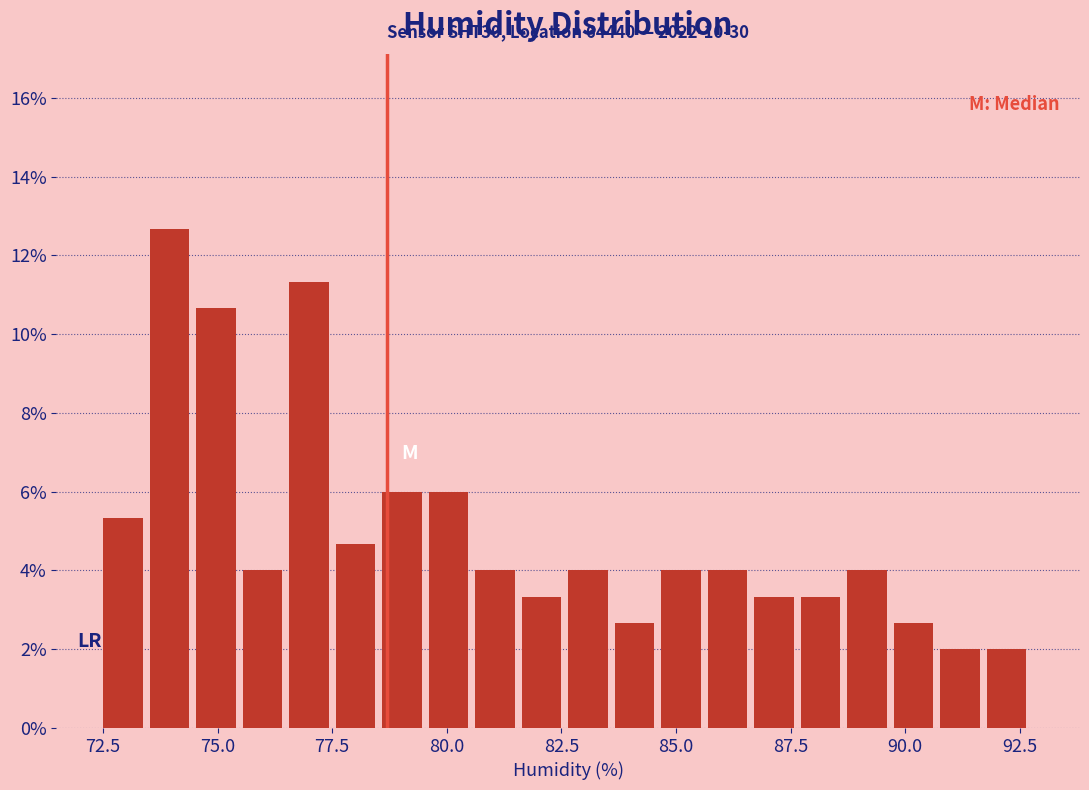

Around what value on the x-axis is the tallest bar? Give the approximate position of its centre, as read against the axis.

74.0